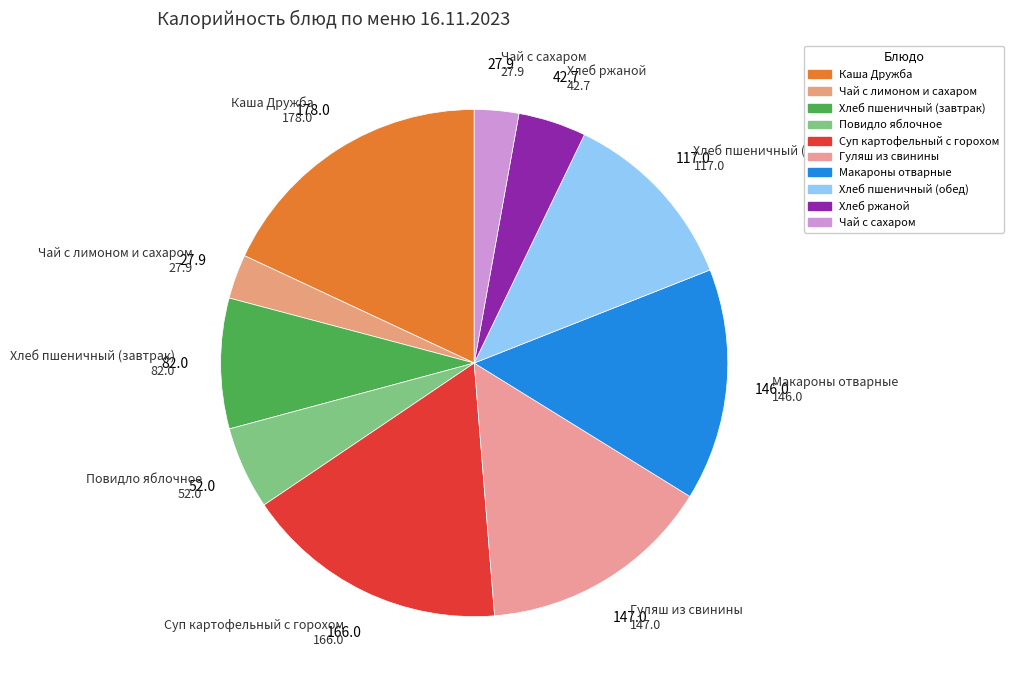

Count the number of slices in the pie.

10